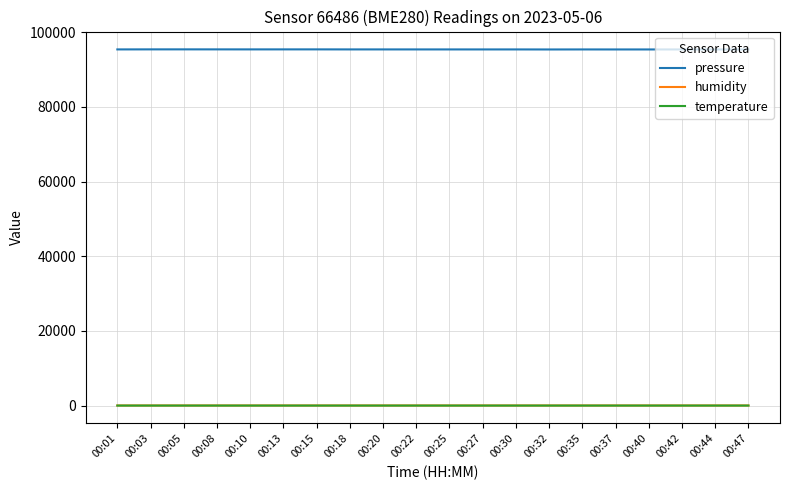

Which series has the largest range (max minus min)?

pressure